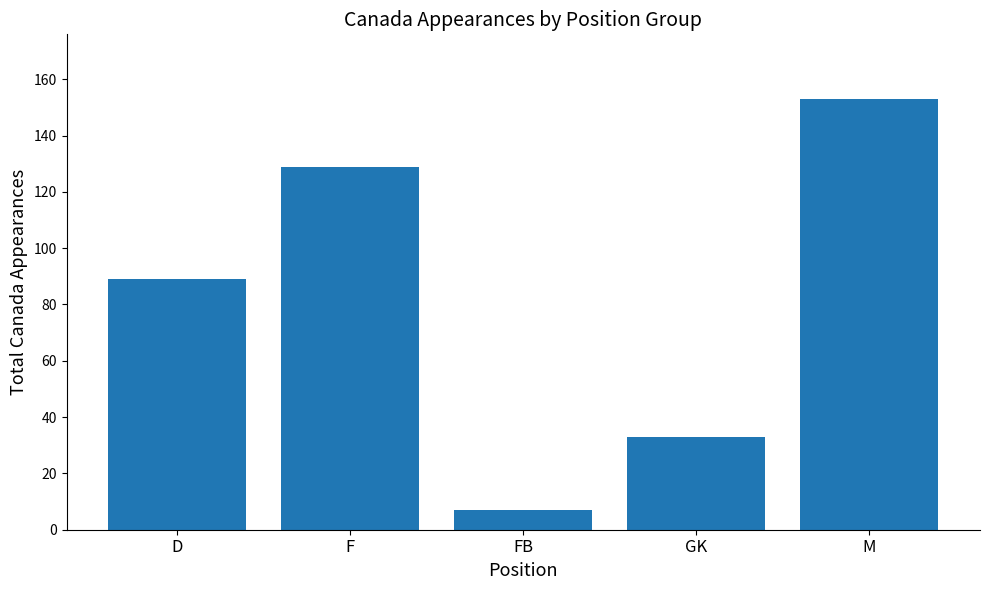

What position from the right is GK?

2